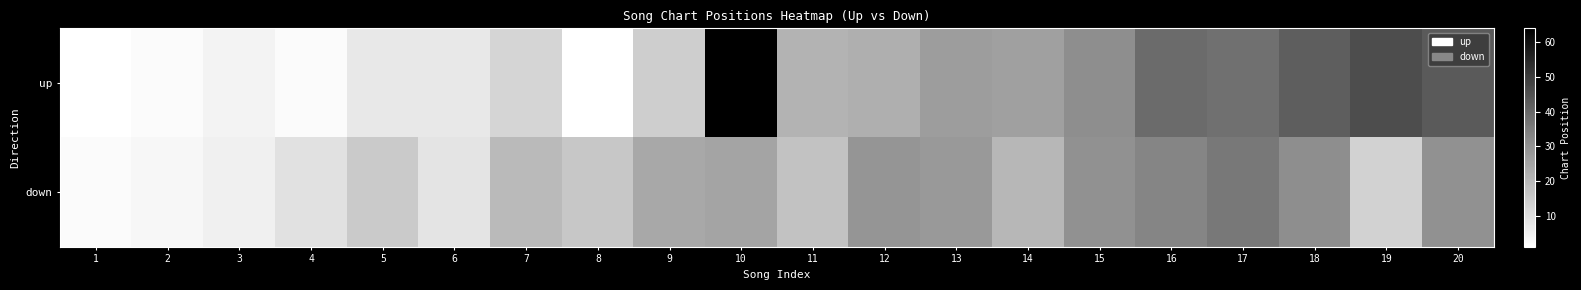

Which series has the largest total across all categories?

up